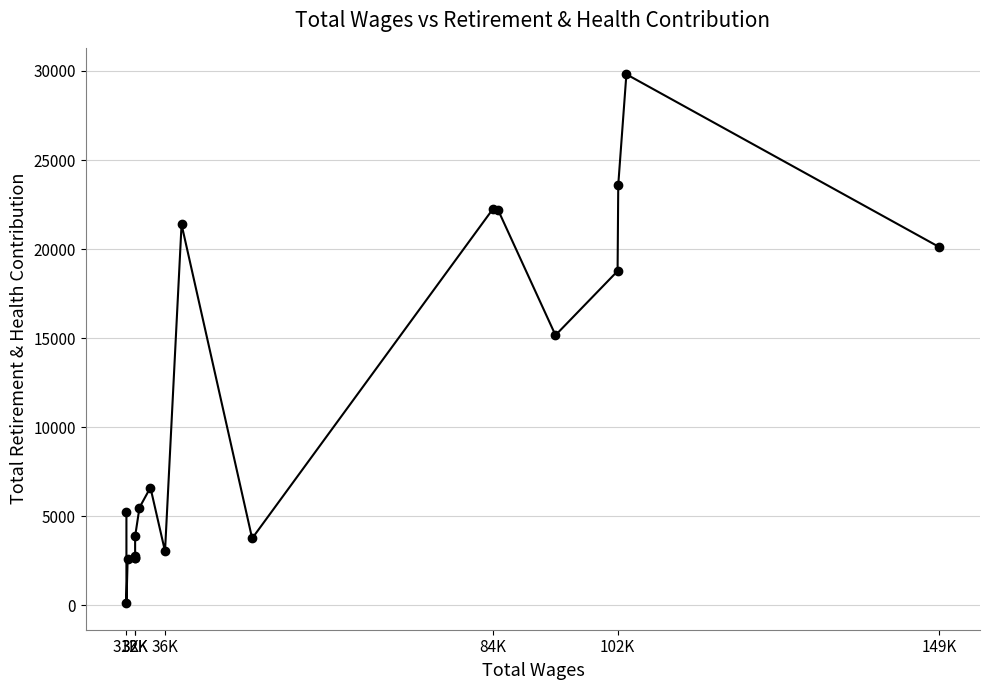

Is it true that the value at 84K is 40746?

False